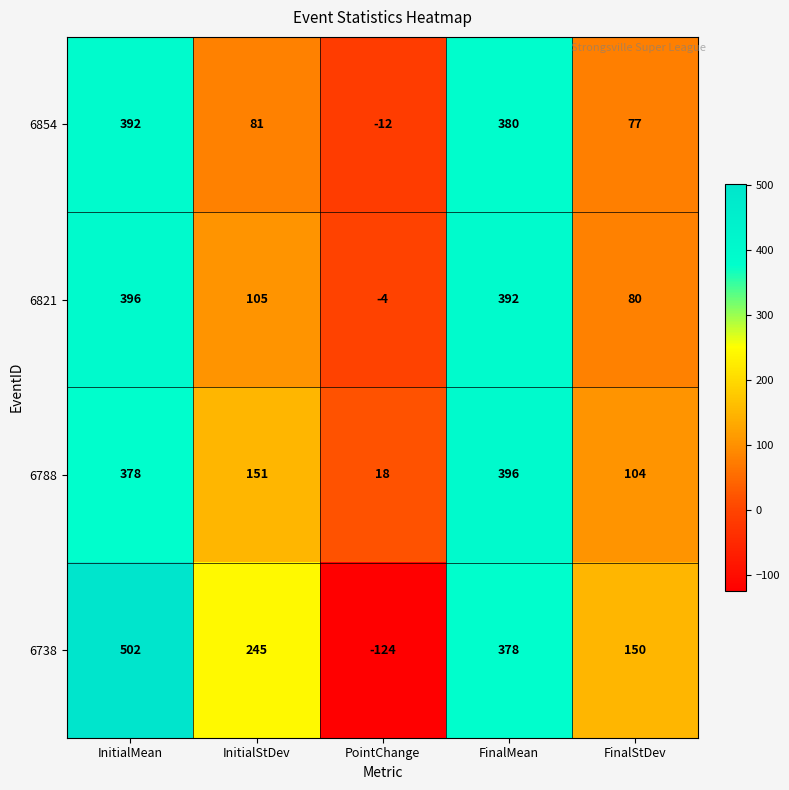

What is the sum of the 6738 values at FinalMean and InitialStDev?

623